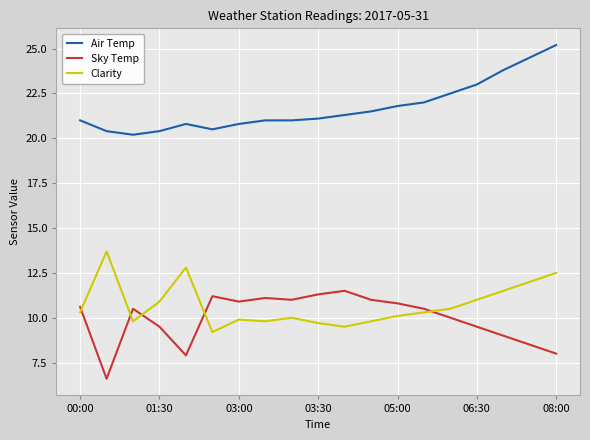

List the series in order of their peak value, highest first.

Air Temp, Clarity, Sky Temp